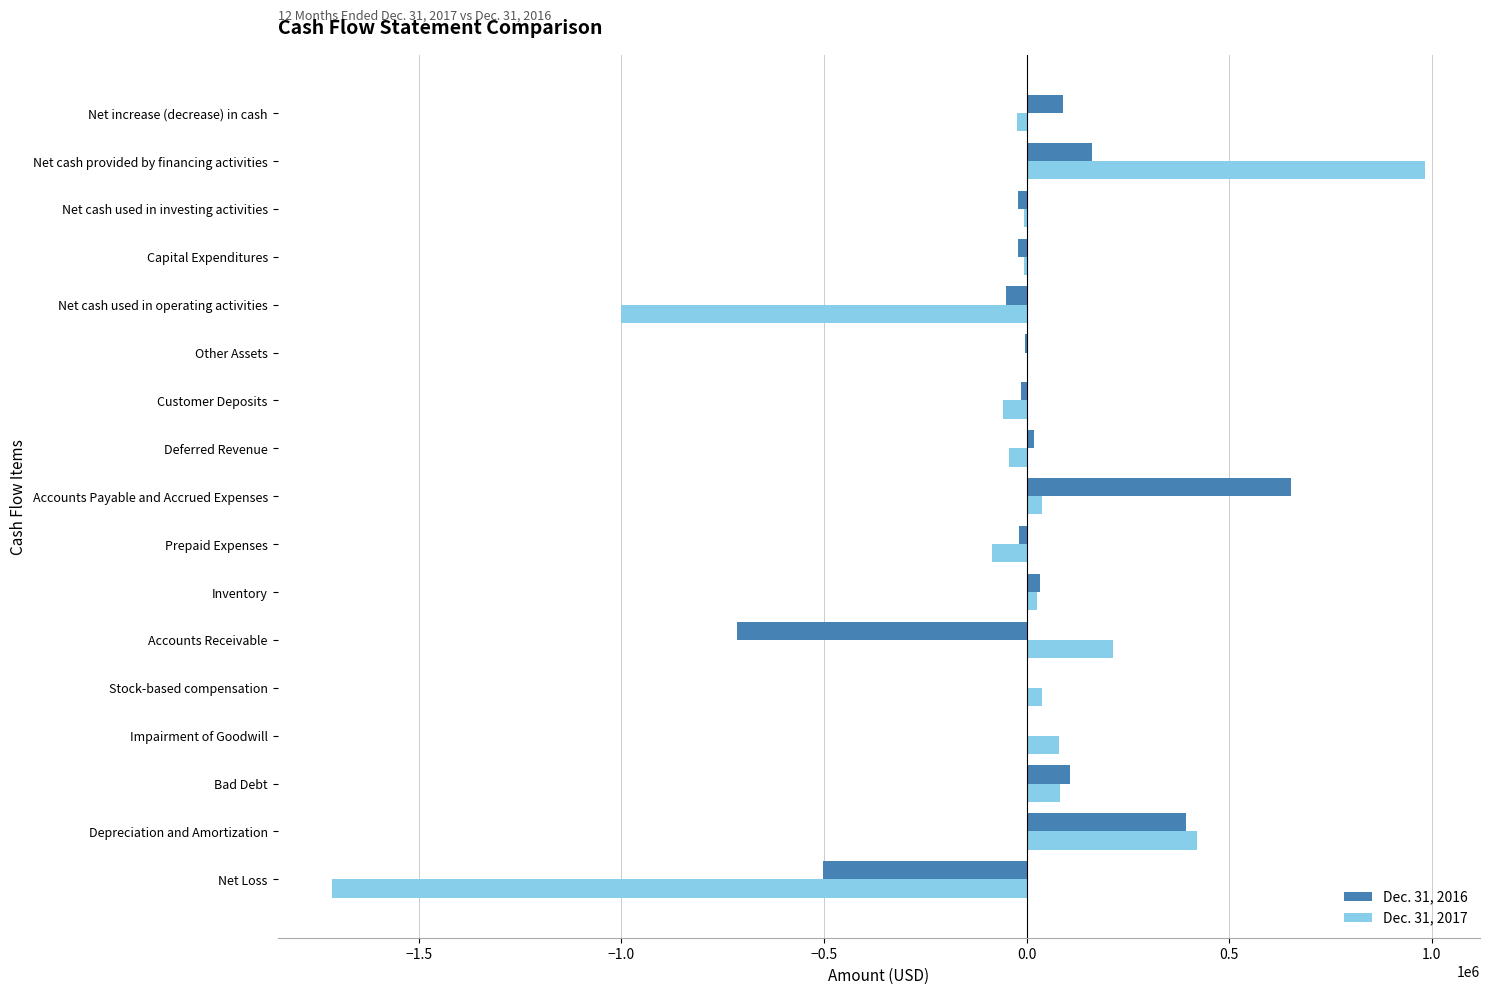

At which category is the sum across all series the highest?

Net cash provided by financing activities